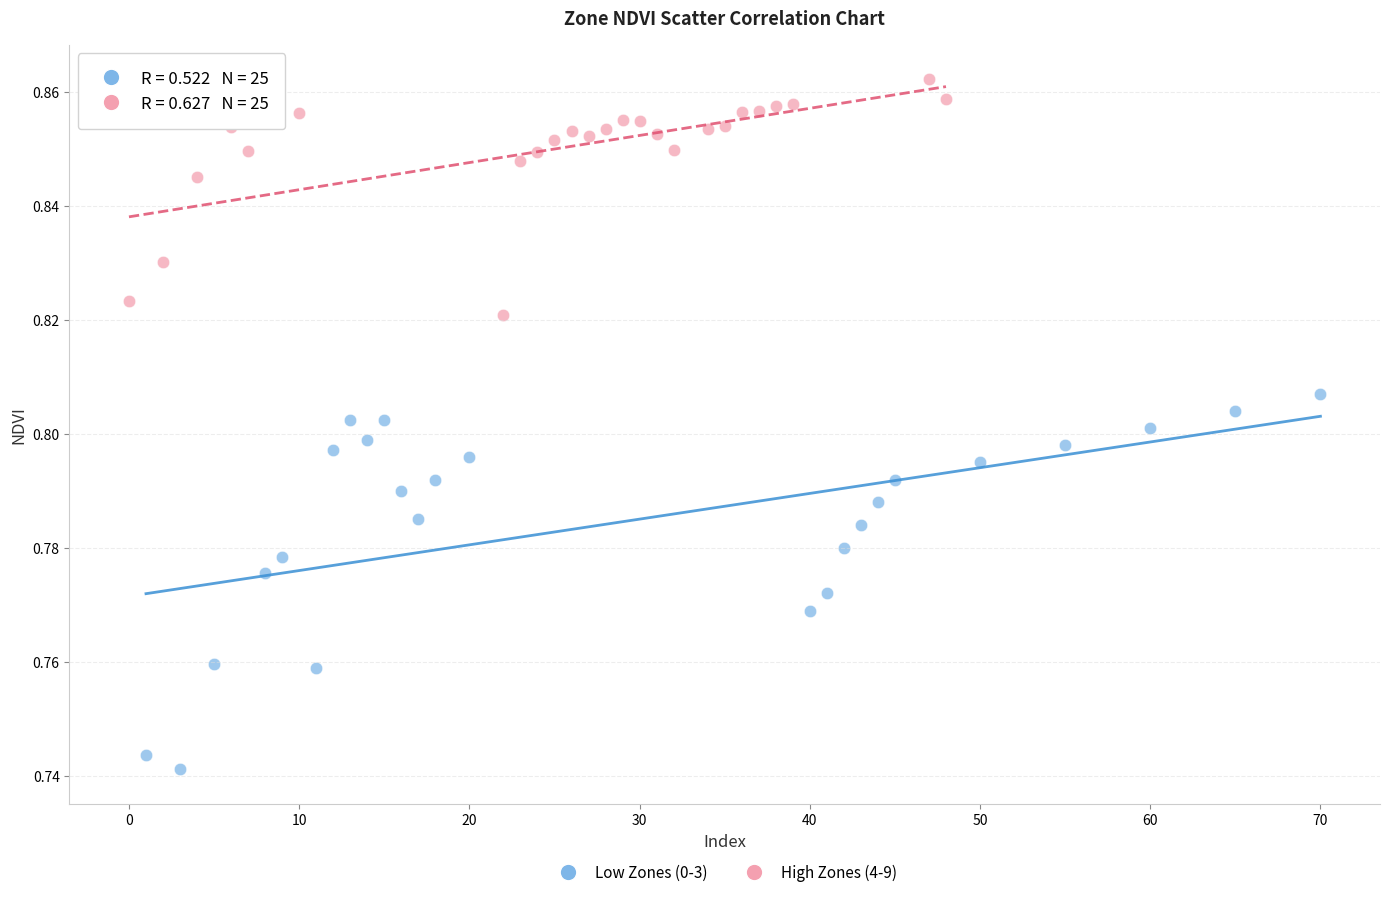

Which series reaches the maximum Y coordinate?

High Zones (4-9)